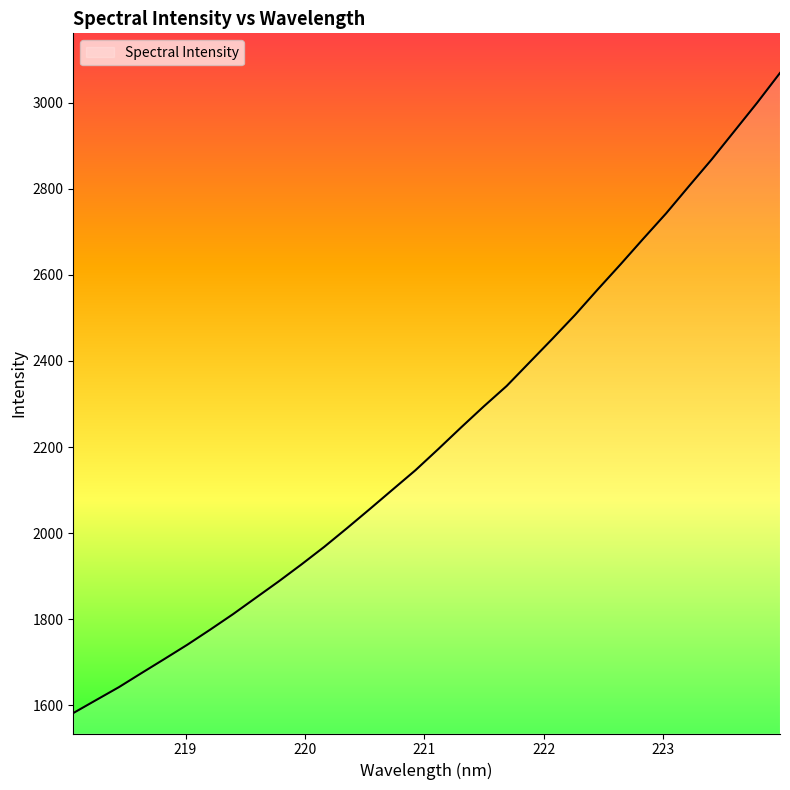

What is the difference between the maximum and minimum values?

1486.9